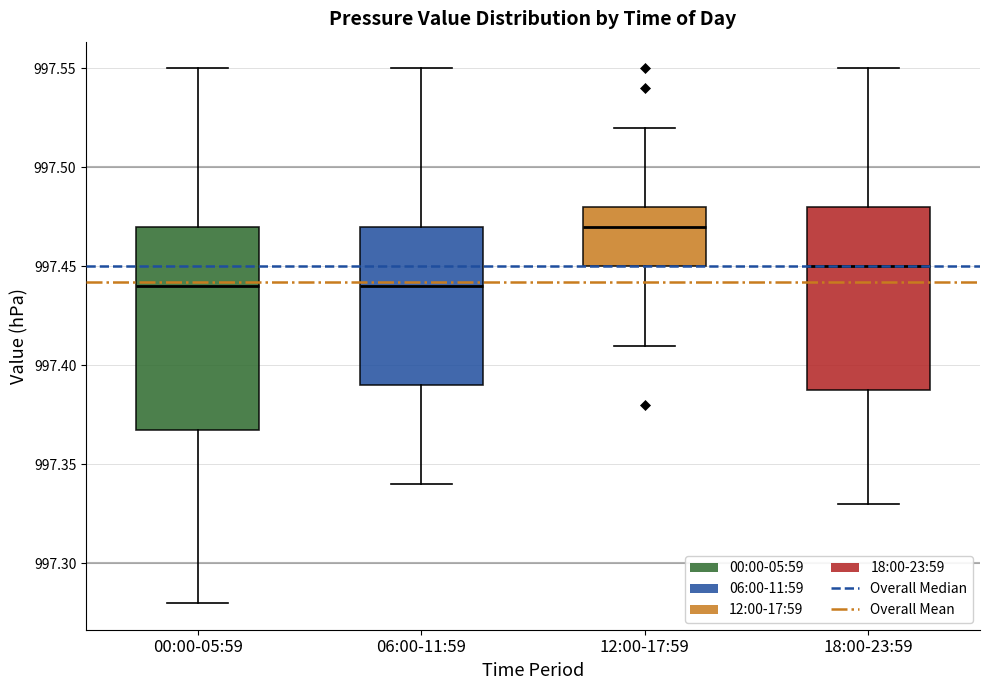

Reading left to right, transcribe this box plot: for each box, give where its median line is, the range the box spans, and where its two whiskers end, as read against the y-axis. The values are not printed on the chart, so give them approximately, as read against the axis.

00:00-05:59: median 997.44, box 997.37 to 997.47, whiskers 997.28 to 997.55
06:00-11:59: median 997.44, box 997.39 to 997.47, whiskers 997.34 to 997.55
12:00-17:59: median 997.47, box 997.45 to 997.48, whiskers 997.41 to 997.52
18:00-23:59: median 997.45, box 997.39 to 997.48, whiskers 997.33 to 997.55